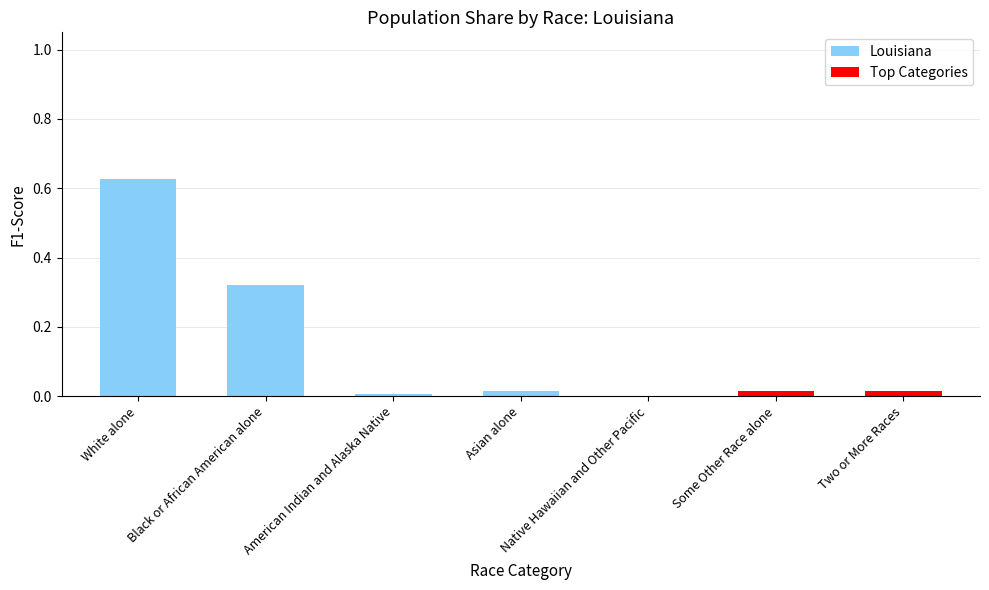

Are the bars horizontal?

No